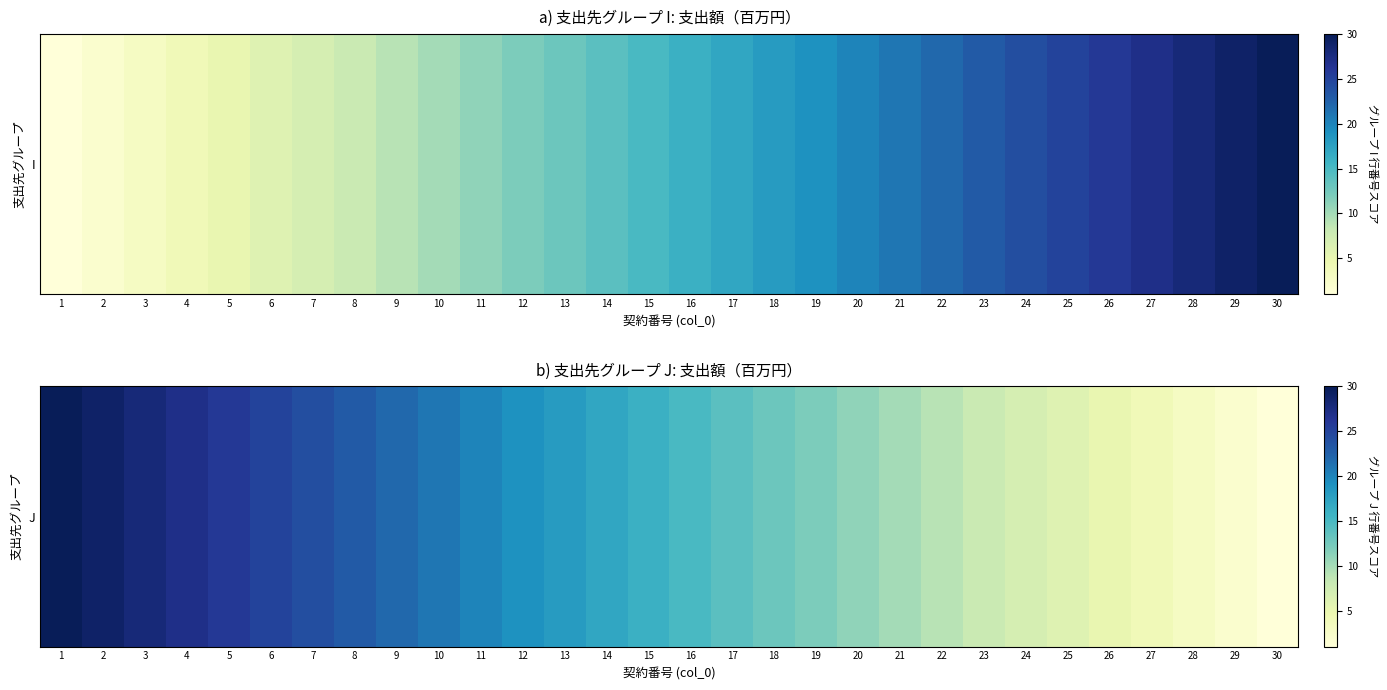

Approximately how many times larger is the value at 26 compared to 11?

0.2